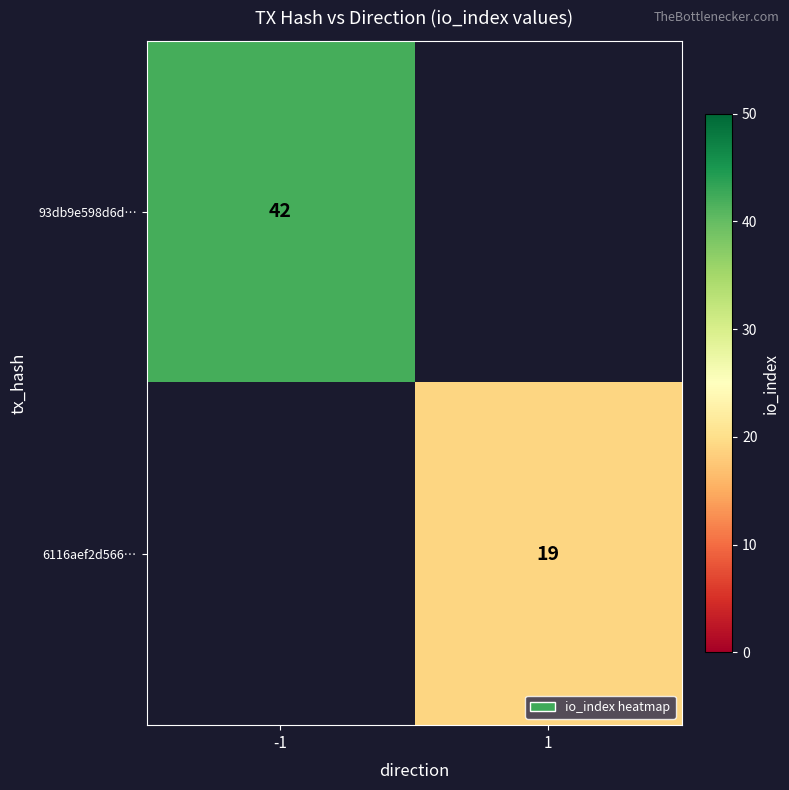

Is it true that 6116aef2d566… equals 4 at 1?

False